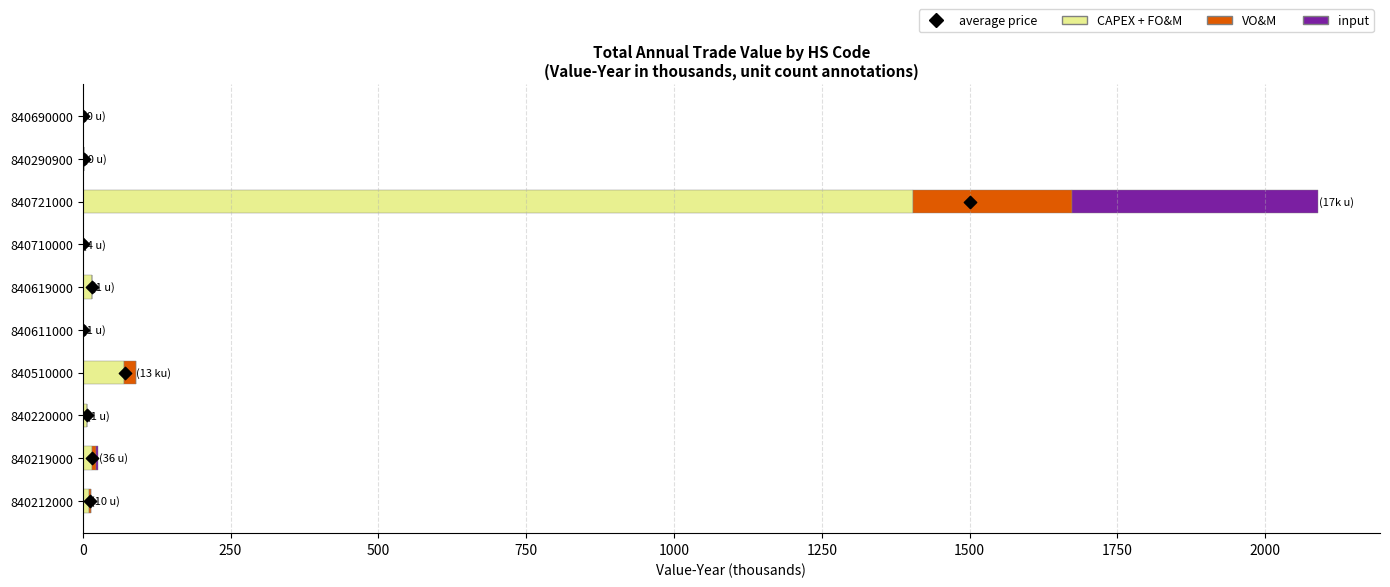

Which series reaches the maximum Y coordinate?

CAPEX + FO&M